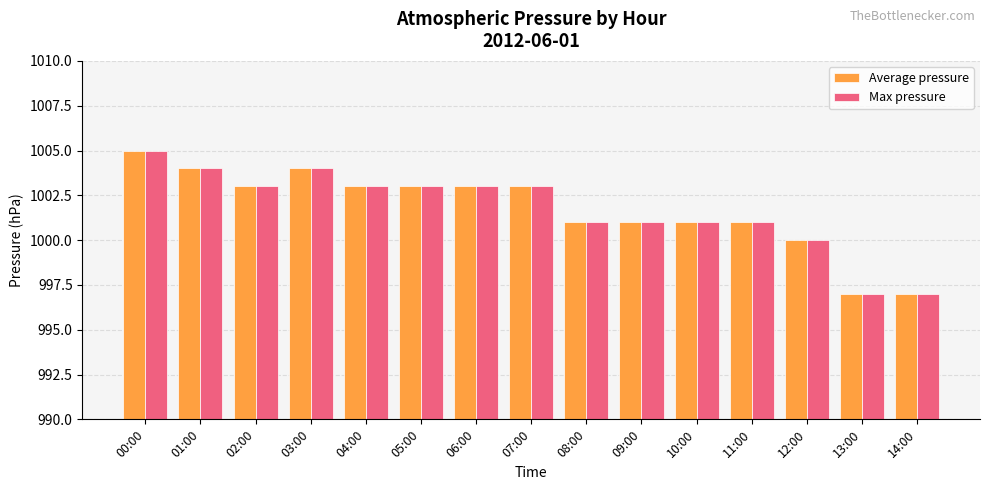

What is the total value across all series at 06:00?

2006